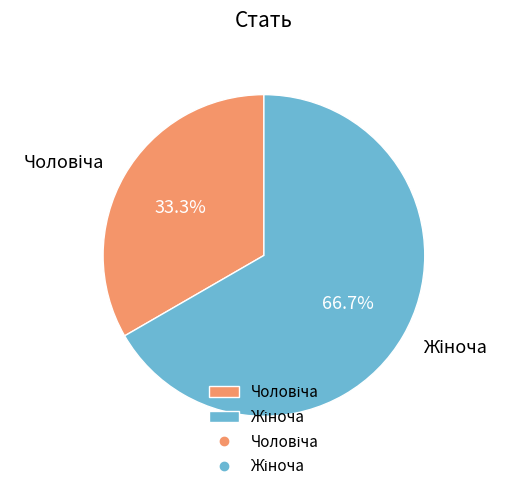

Is there a majority slice in this chart?

Yes